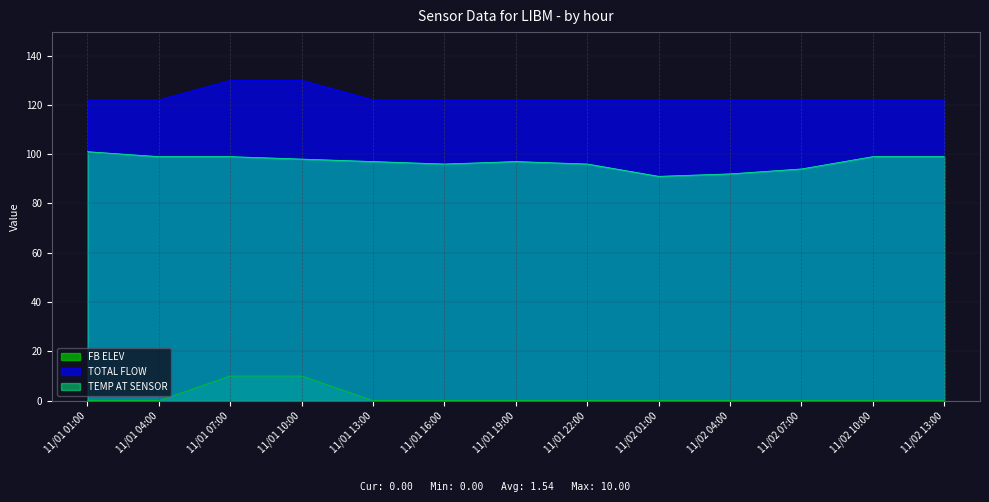

How many lines are shown in the chart?

3